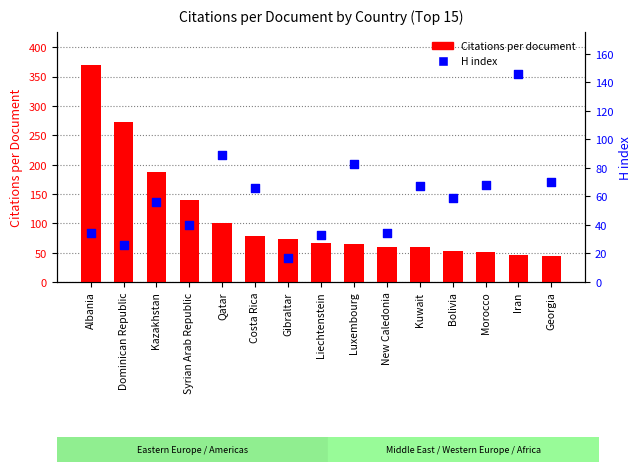

At which category is the sum across all series the highest?

Albania